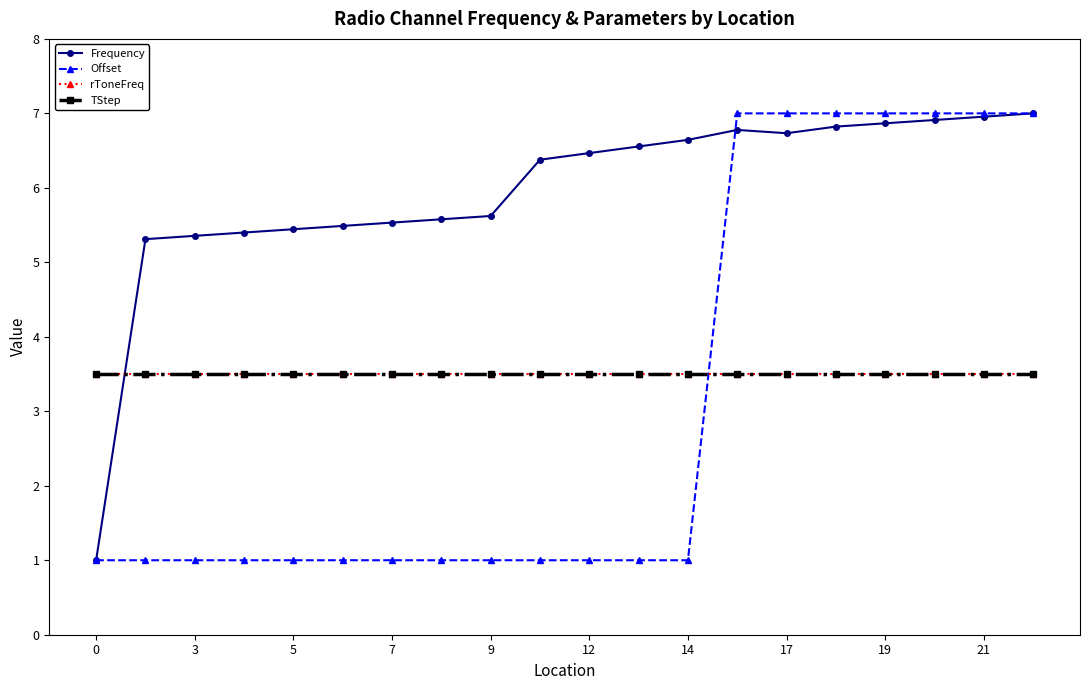

What is the label of the 18th point from the right?

3